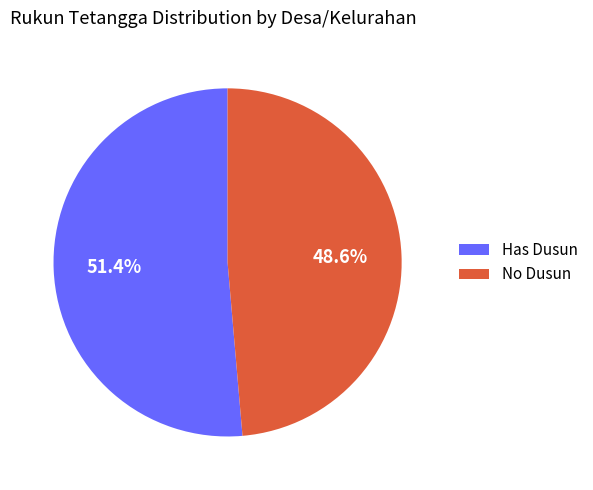

Is there any slice that represents more than half of the pie?

Yes